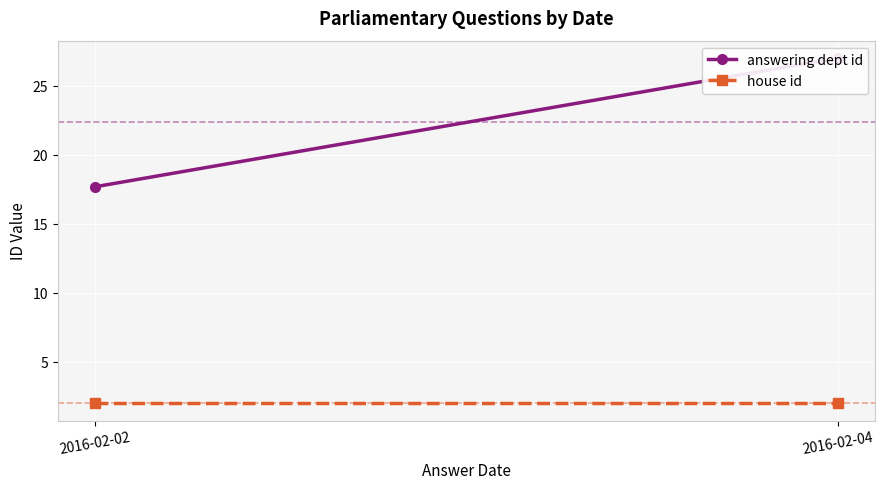

At which category is the sum across all series the highest?

2016-02-04